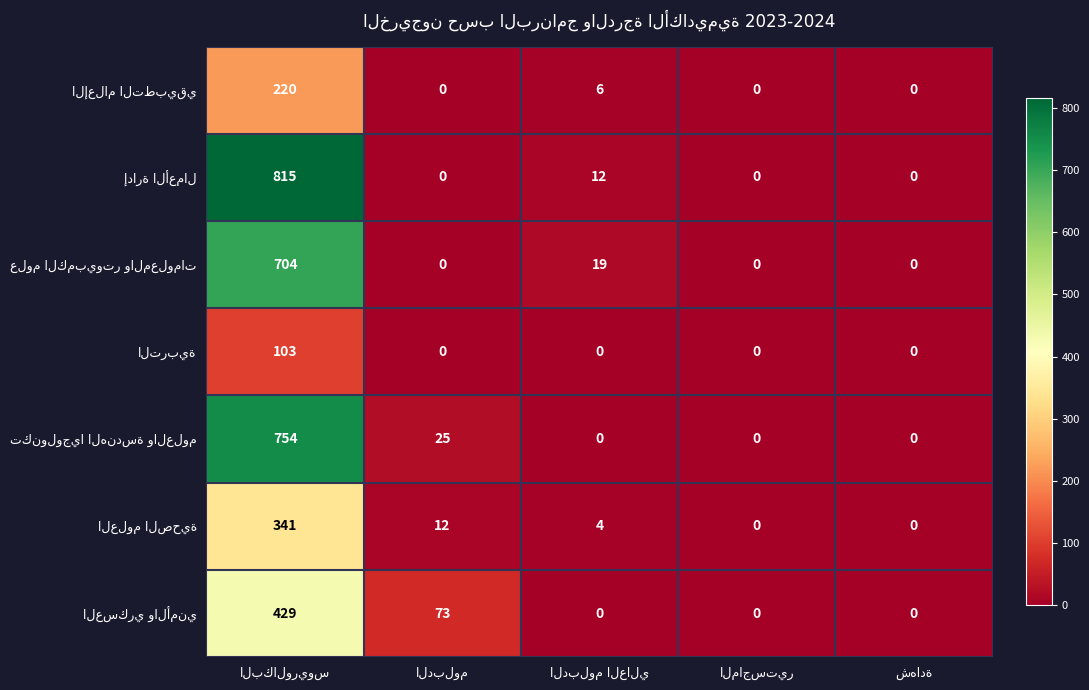

What is the maximum value shown in the chart?

815